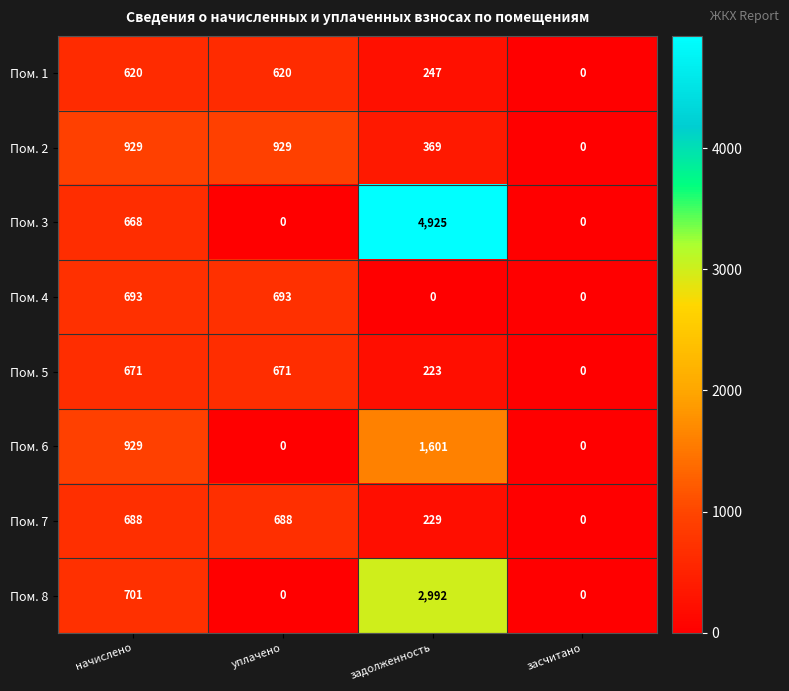

True or false: Пом. 5 has a value of 0 at засчитано.

True